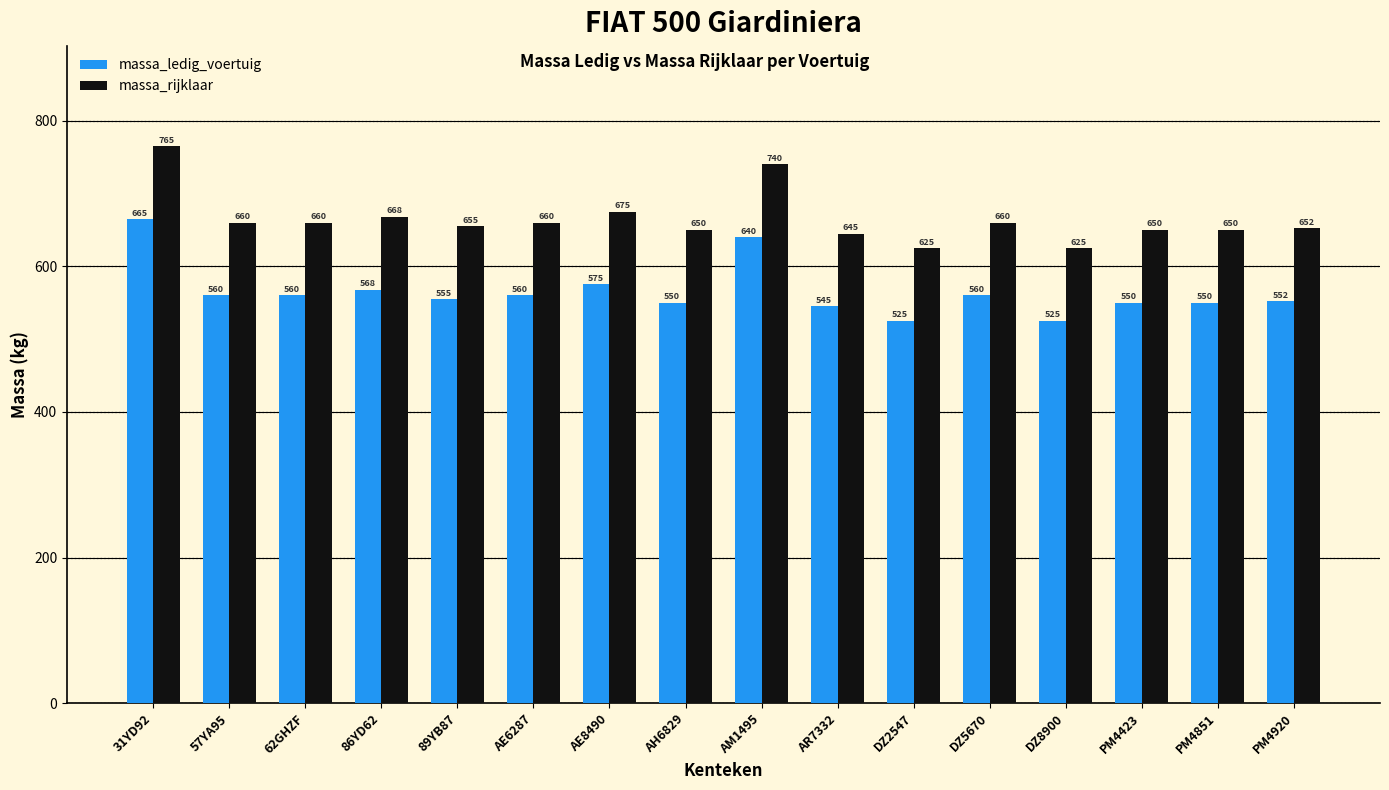

What is the difference between the highest and lowest values at DZ8900?

100